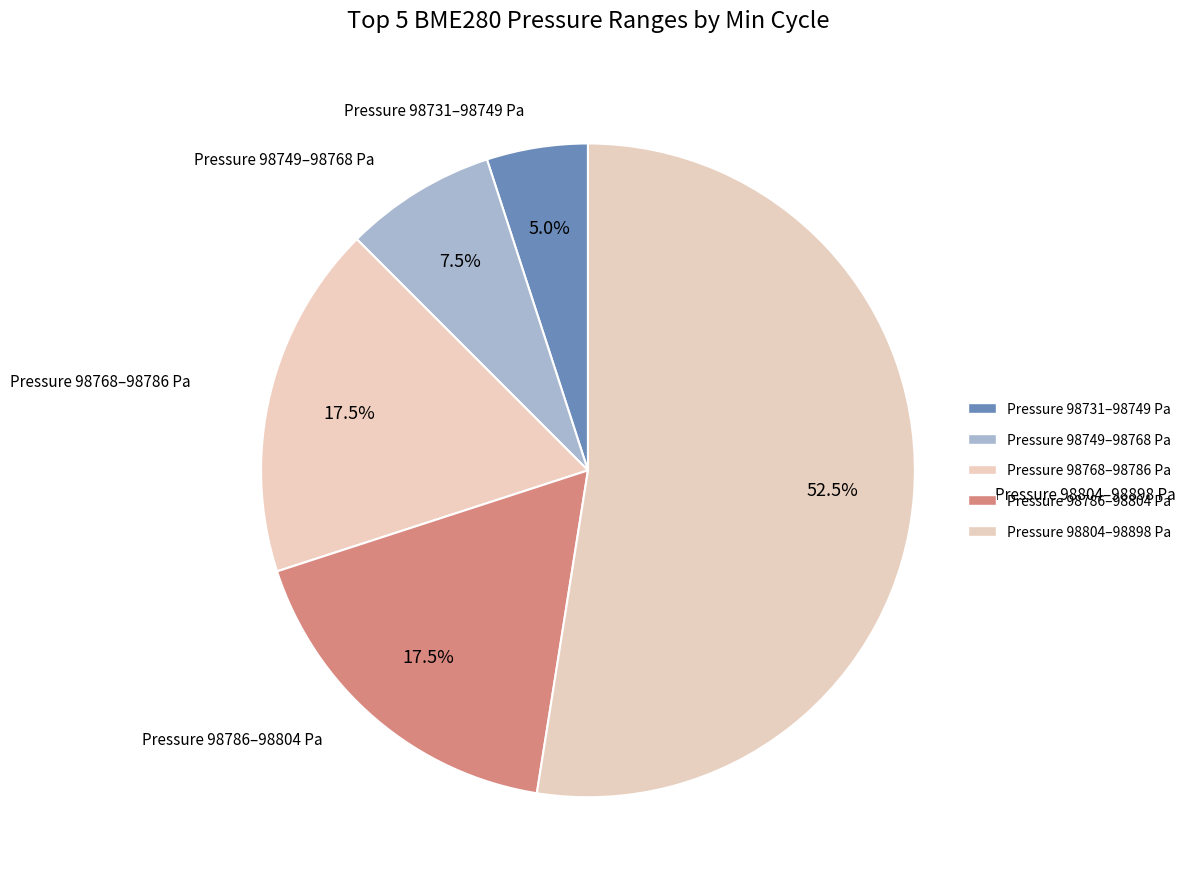

How many slices are in this pie chart?

5